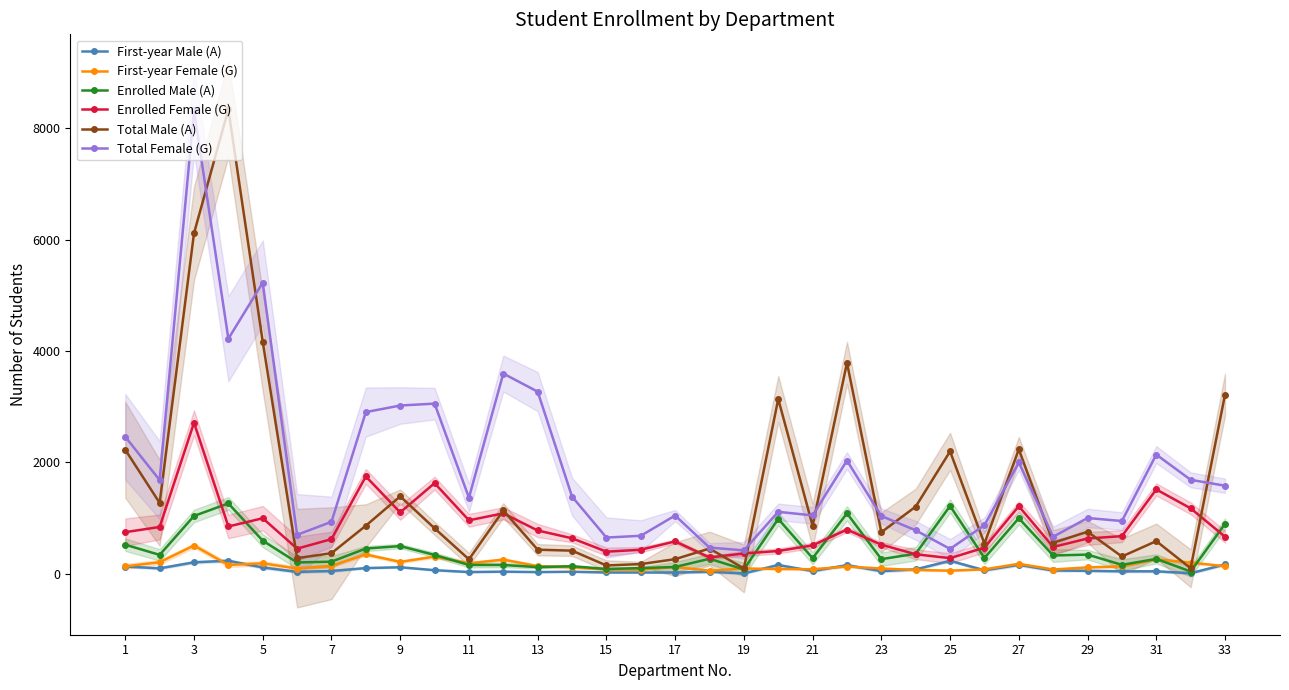

Is the value of Total Female (G) at 7 greater than the value of Enrolled Male (A) at 19?

Yes